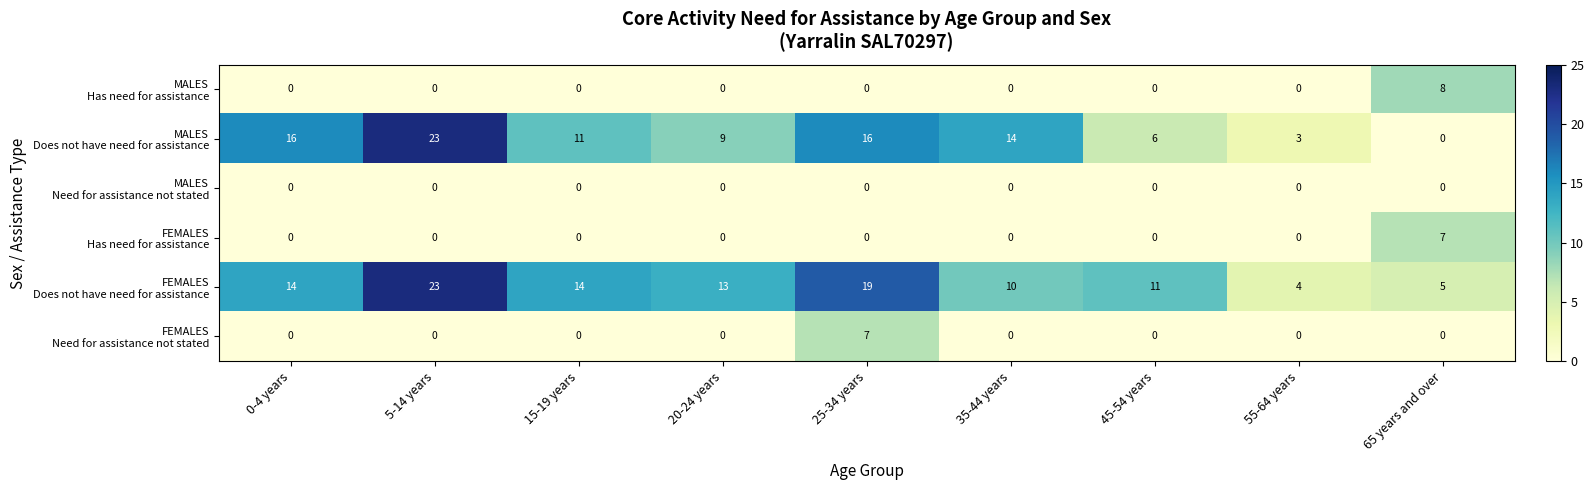

At which category is the sum across all series the highest?

5-14 years